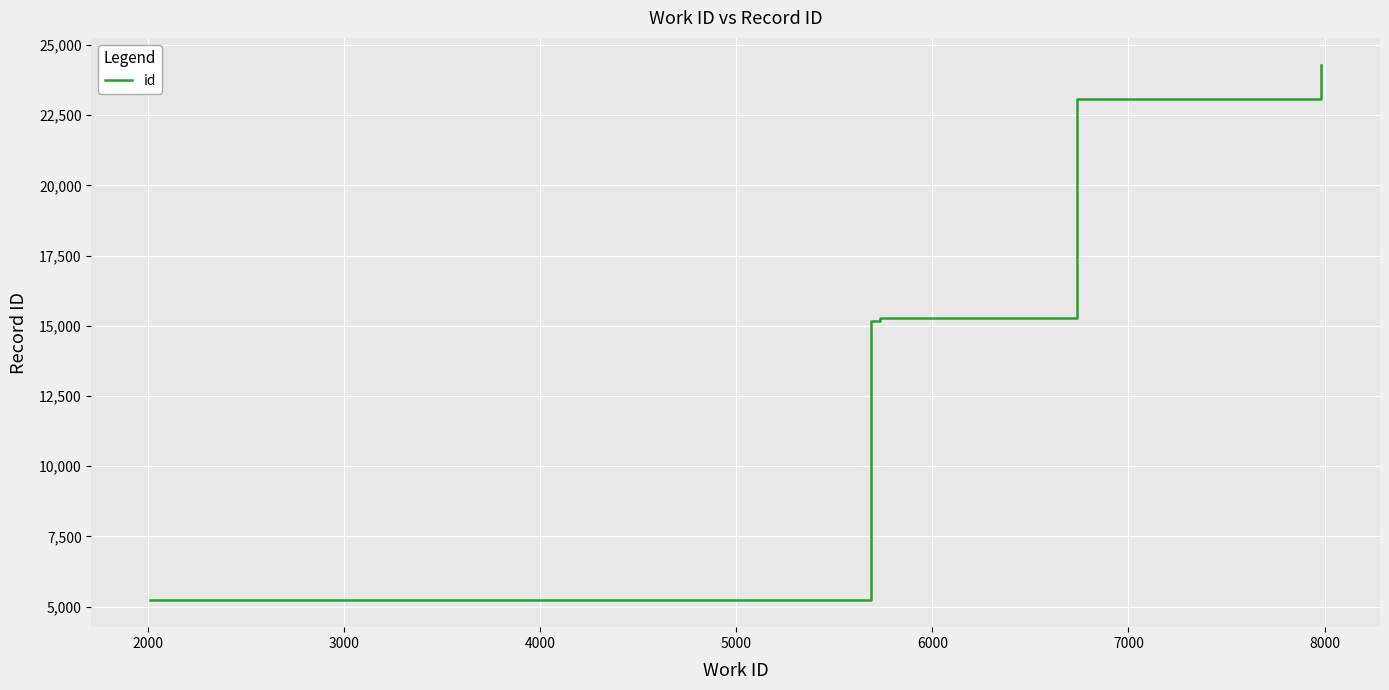

Reading left to right, what are all the values shown in this chart?

5223	15175	15275	23084	24295